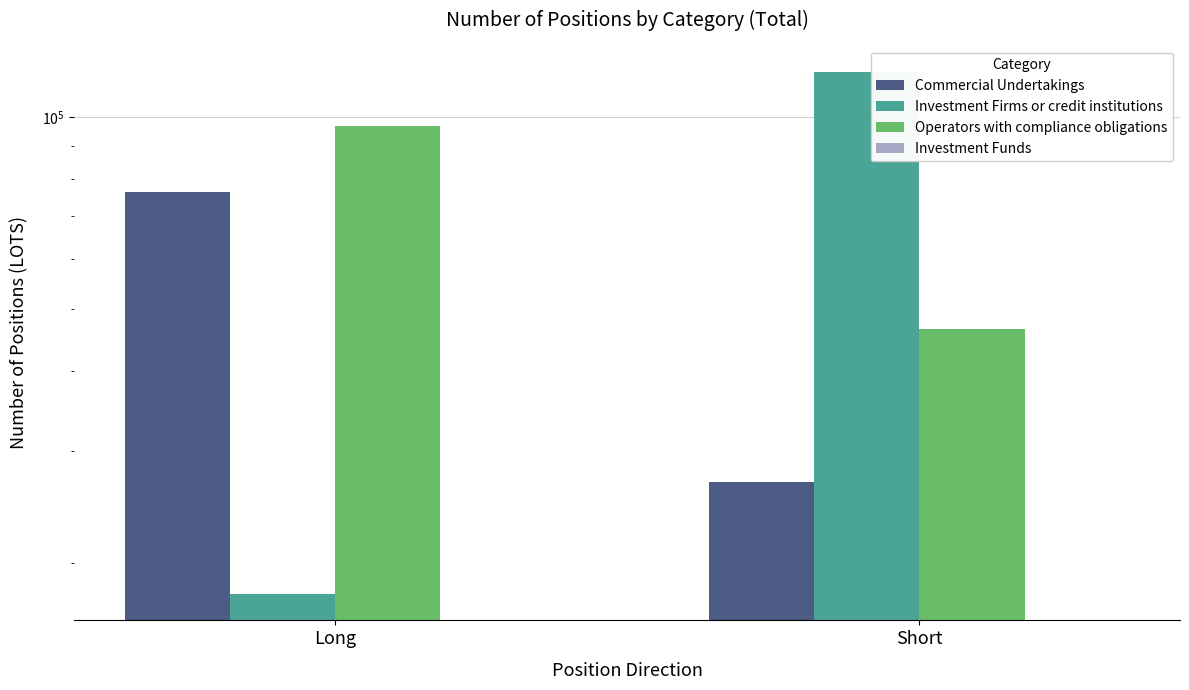

Which series changed the most between Long and Short?

Investment Firms or credit institutions